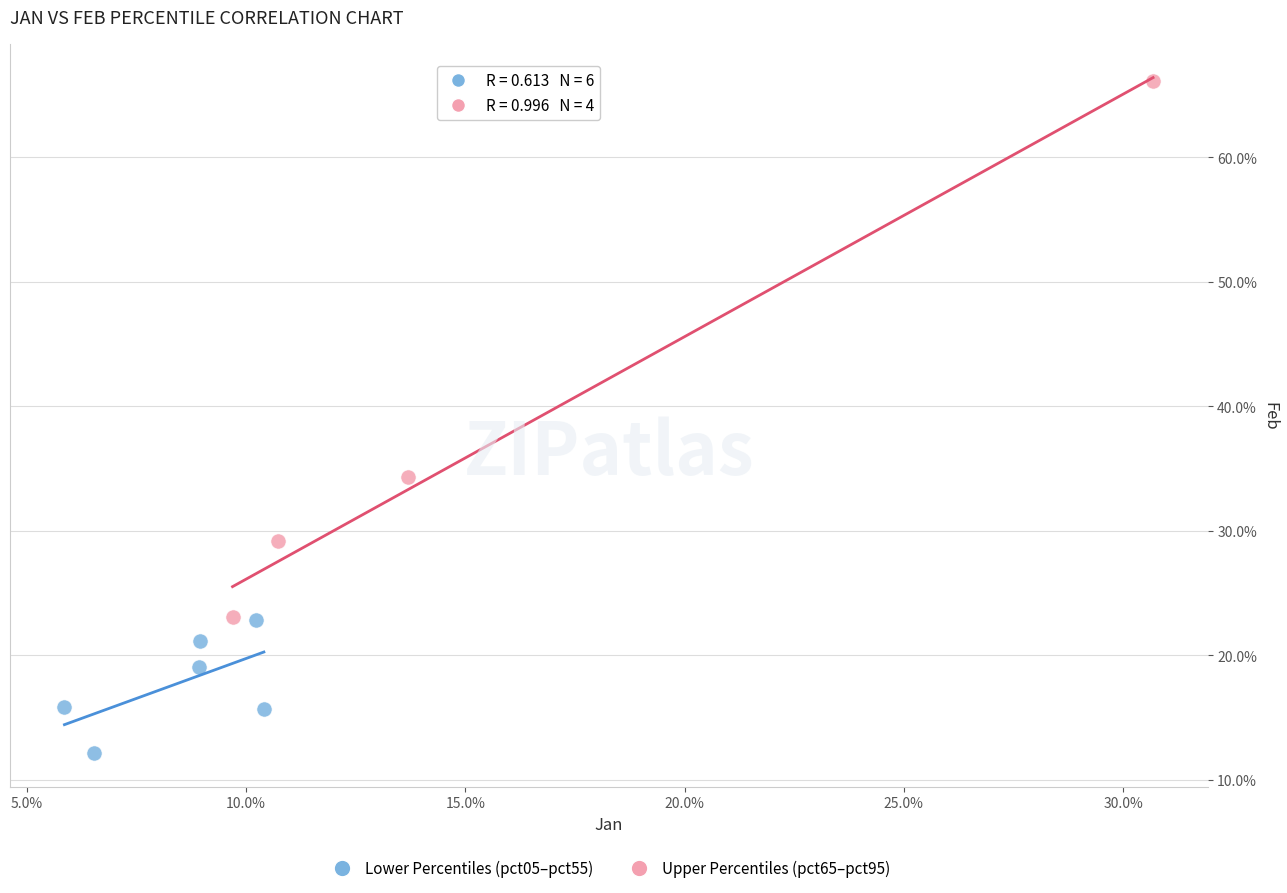

Which series contains the lowest Y value?

Lower Percentiles (pct05–pct55)